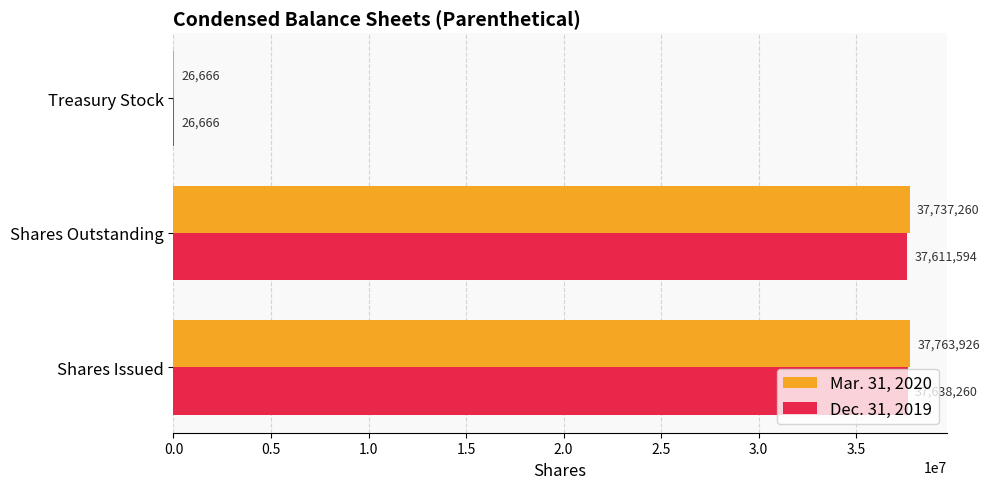

How many categories are shown in the chart?

3